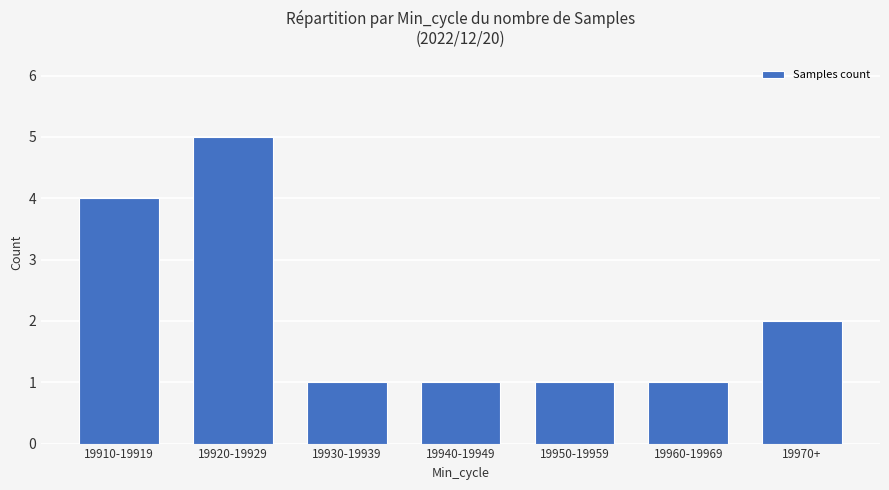

How many bars are there in total?

7